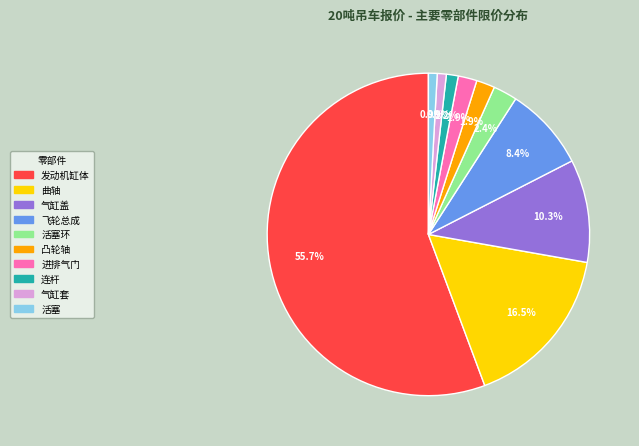

To the nearest percent, what is the difference between the largest and smallest slice percentages?

55%